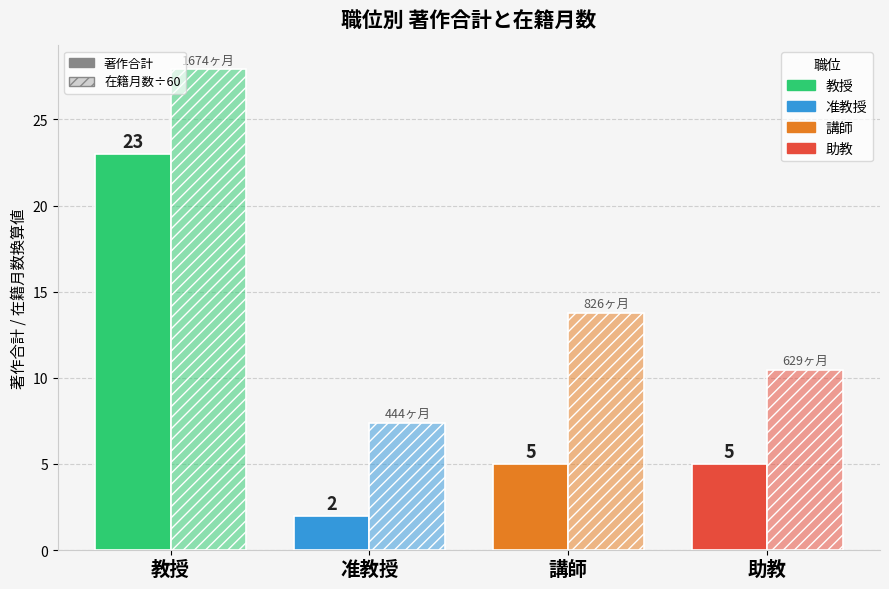

How many groups of bars are there?

4